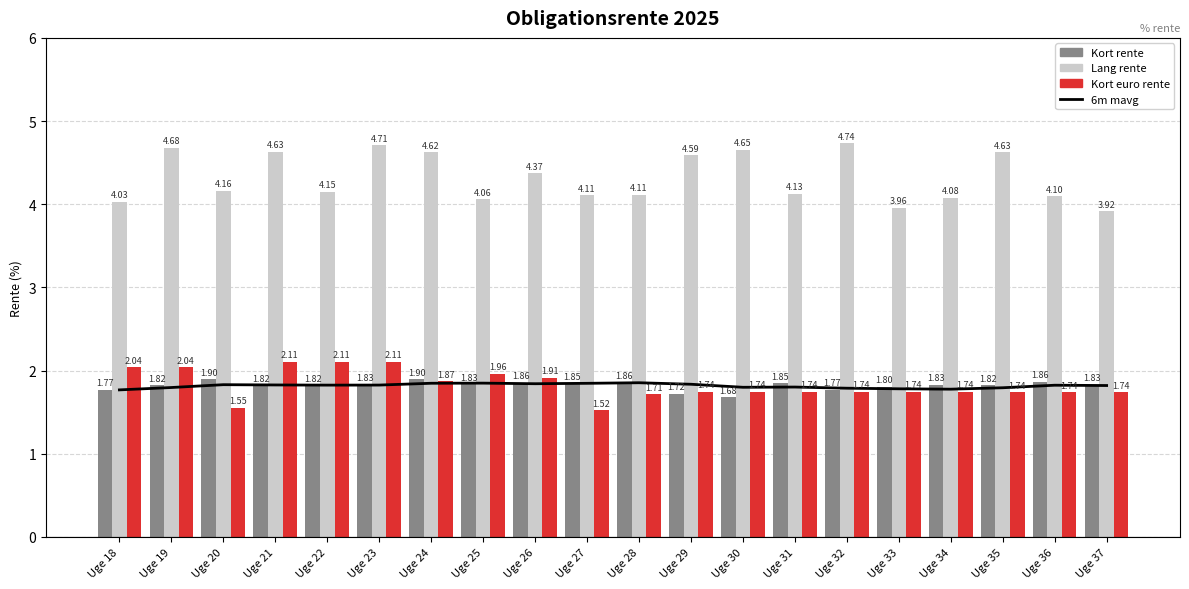

At which category does the chart reach its minimum across all series?

Uge 27